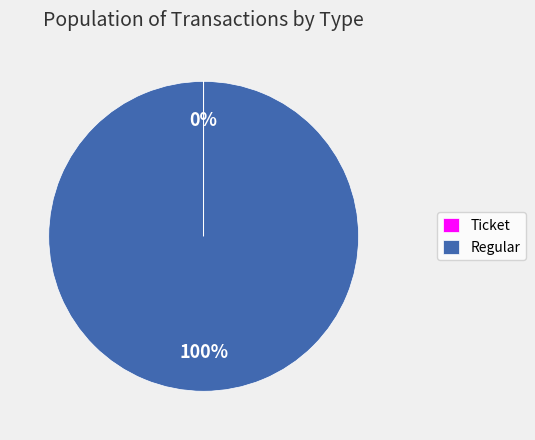

To the nearest percent, what is the average slice percentage?

50%